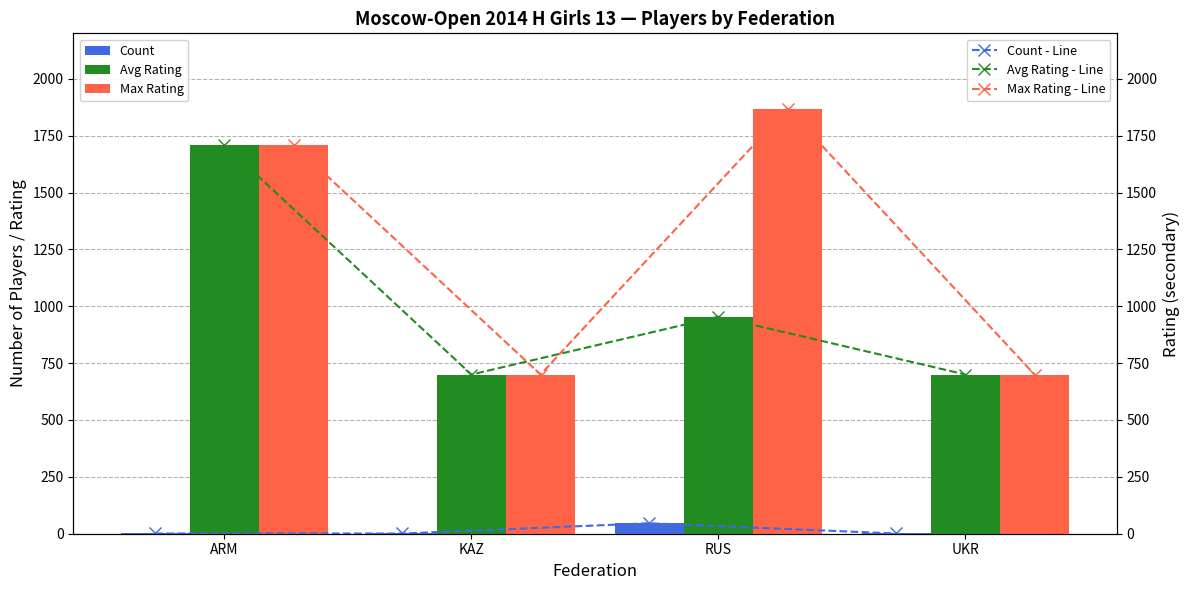

What is the difference between the maximum and second lowest values in the Avg Rating - Line series?

1010